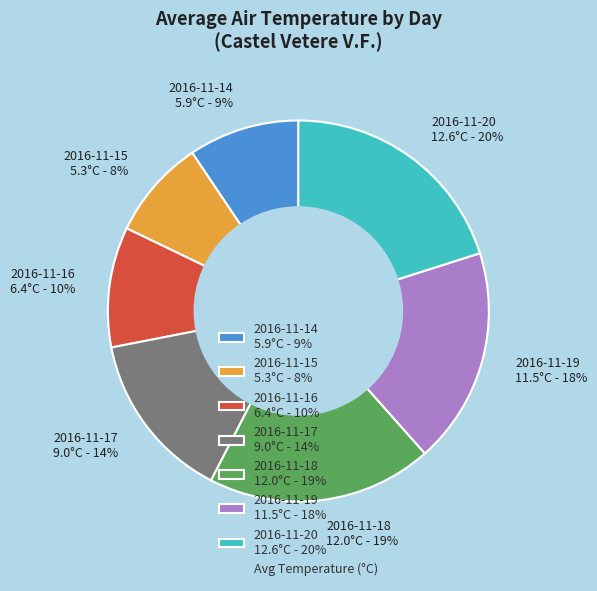

Approximately how many times larger is the value at 2016-11-16 compared to 2016-11-17?

0.7